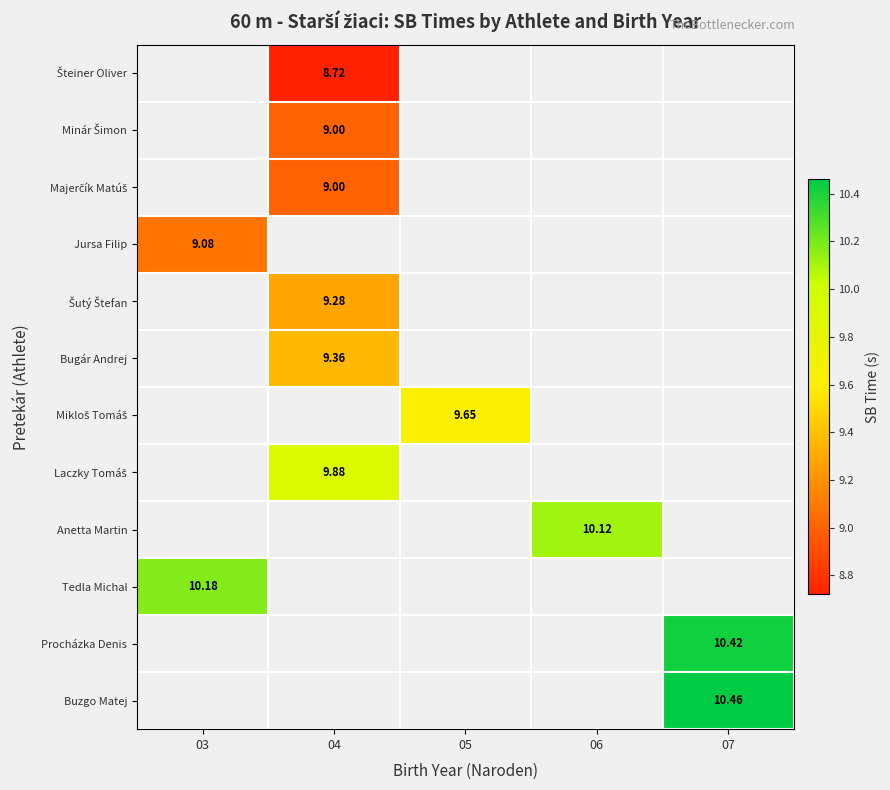

Count the number of data series in this chart.

12